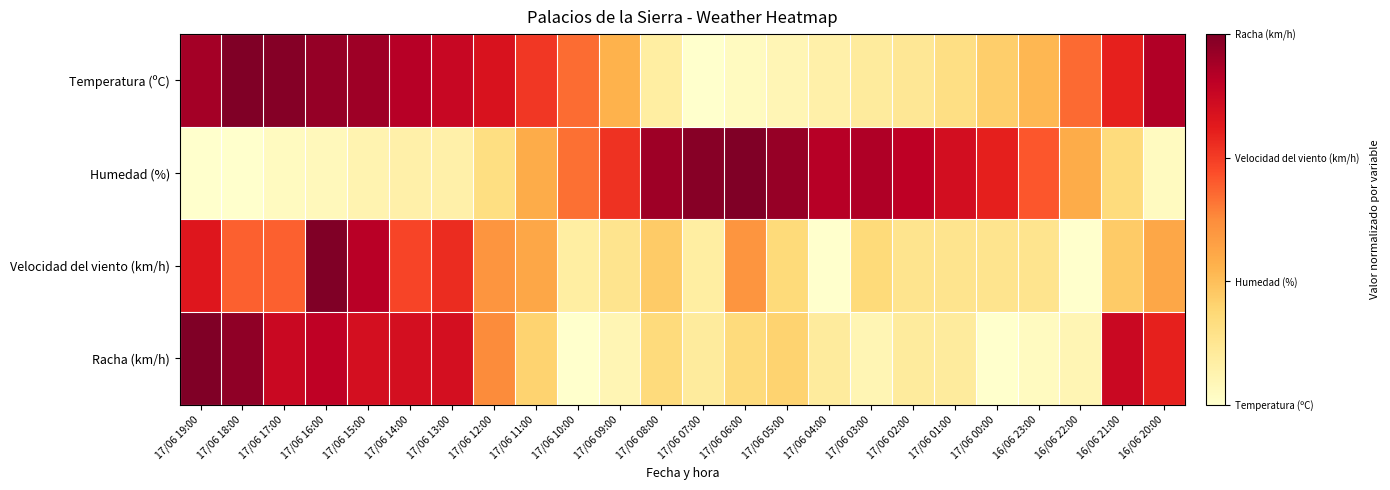

Count the number of data series in this chart.

4